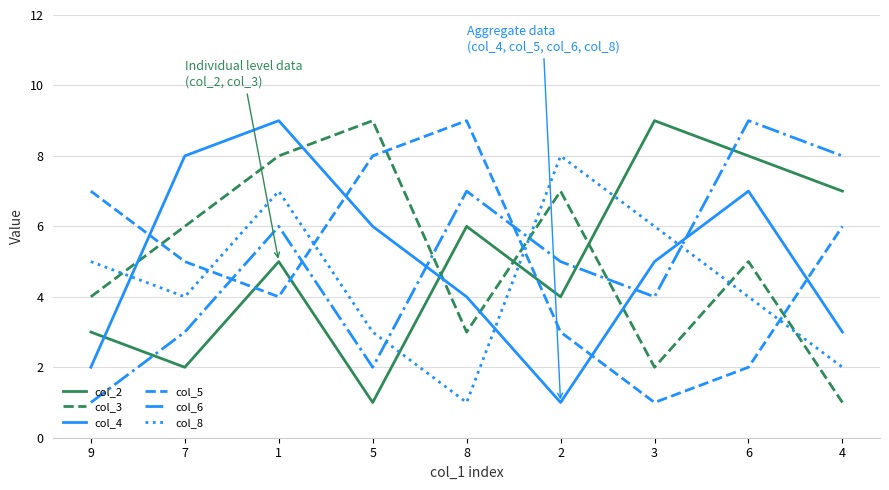

Where is col_3 nearest to the value 5?

6